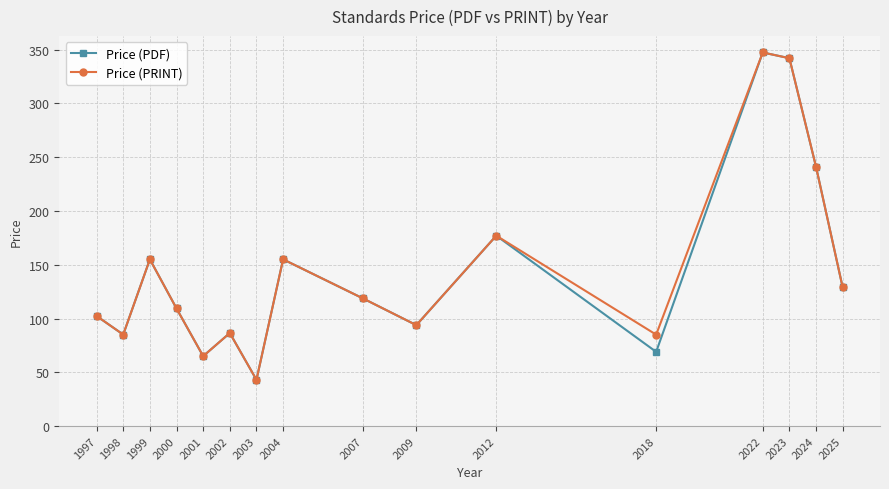

What value does the Price (PRINT) series have at 2023?

342.0